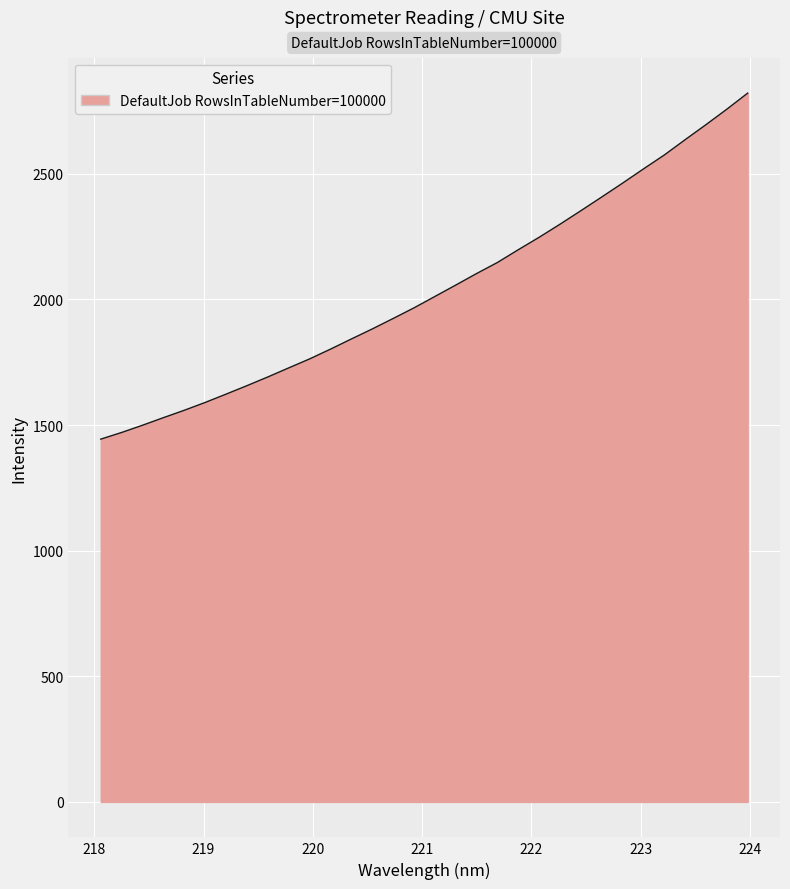

How many lines are shown in the chart?

1